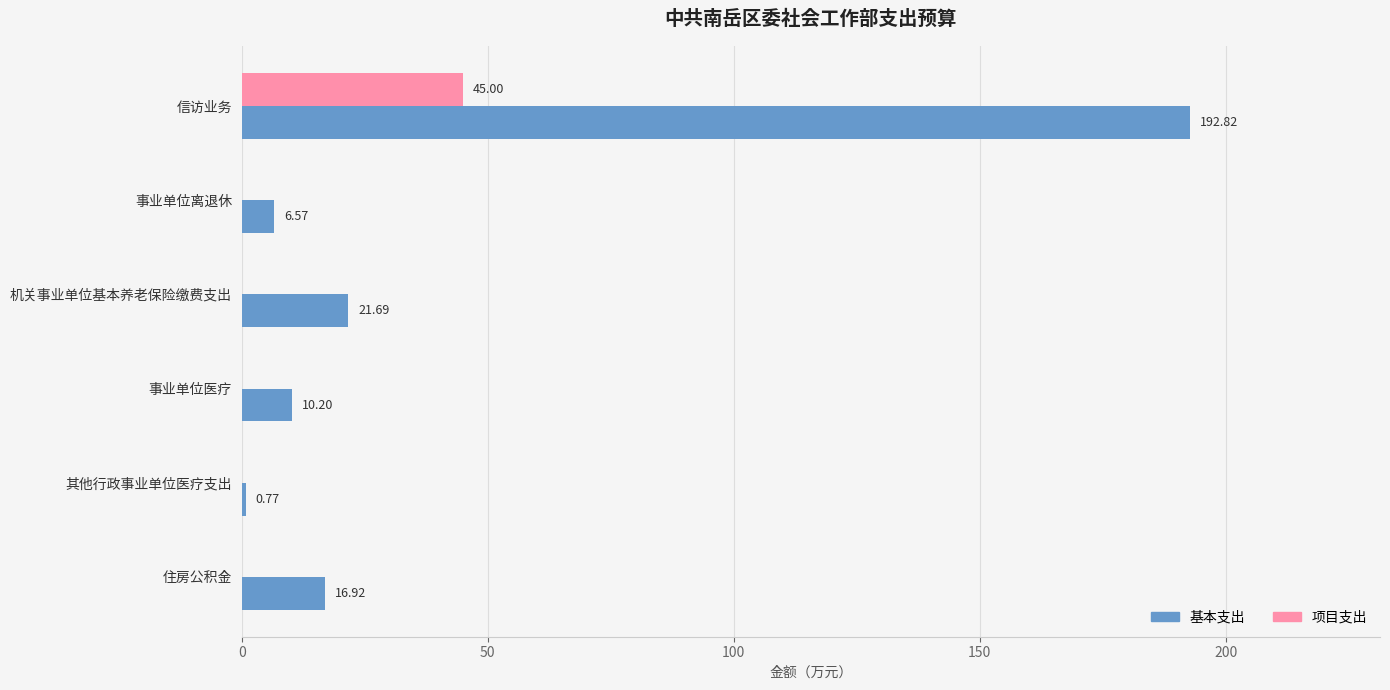

At which label is 基本支出 closest to 96?

机关事业单位基本养老保险缴费支出